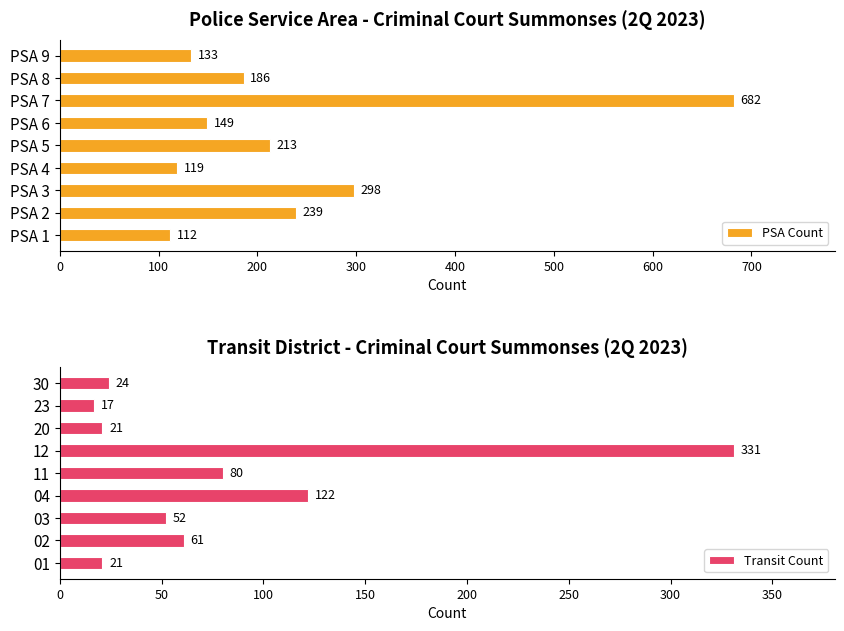

How many data points in PSA Count are less than 186?

4